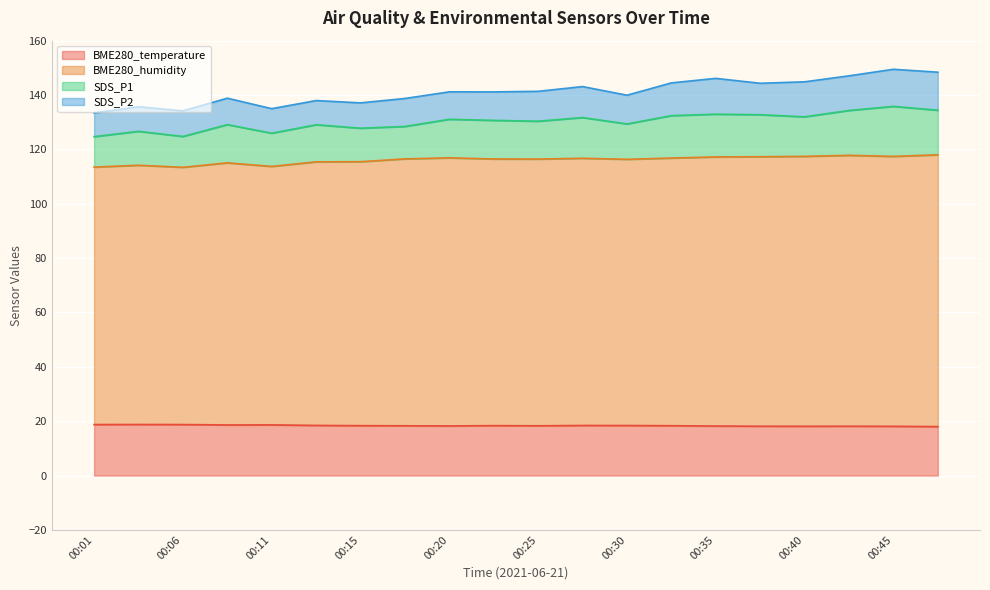

The value of BME280_temperature at 00:20 is 25.5. True or false?

False